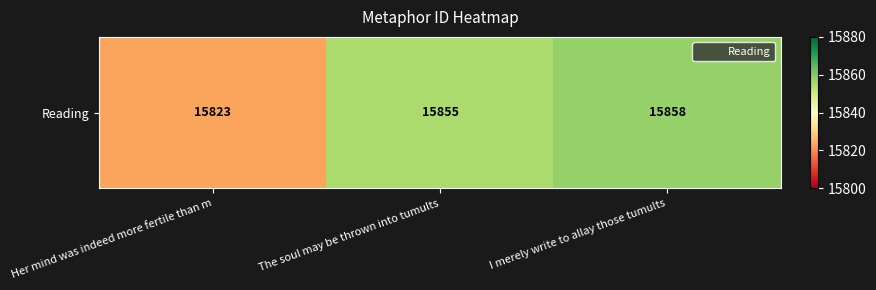

List the labels in order of value, smallest first.

Her mind was indeed more fertile than m, The soul may be thrown into tumults, I merely write to allay those tumults